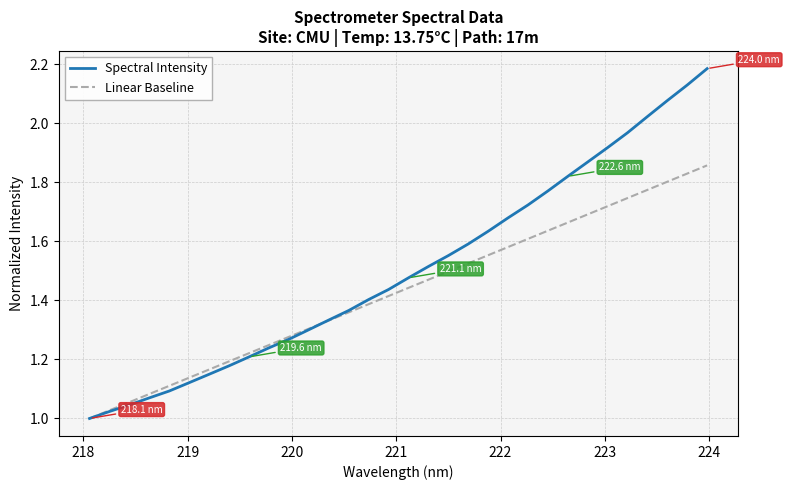

List the series in order of their overall mean, highest first.

Spectral Intensity, Linear Baseline